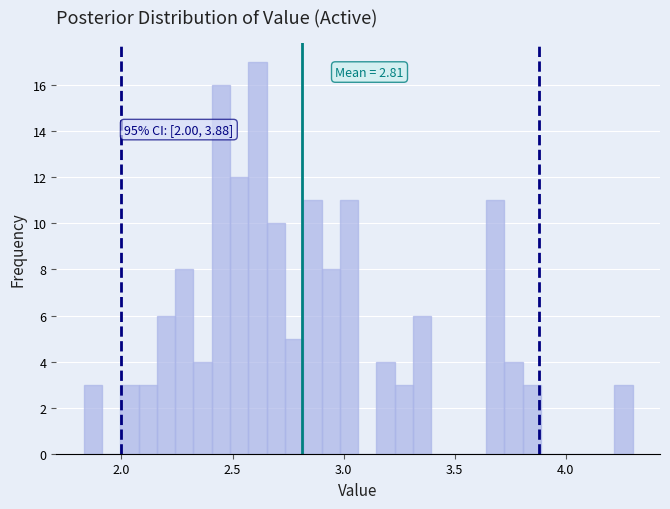

Read against the x-axis, roughly where is the centre of the tallest bar?

2.60